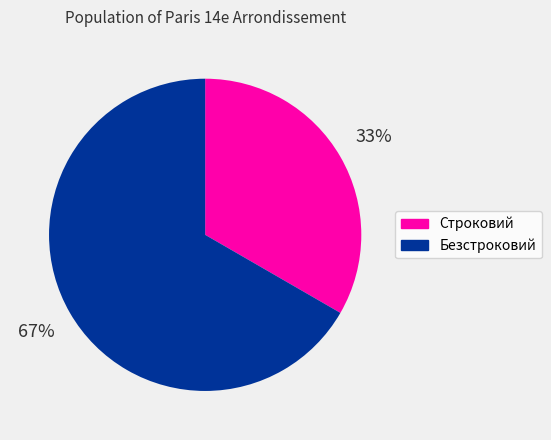

Between Безстроковий and Строковий, which is larger?

Безстроковий